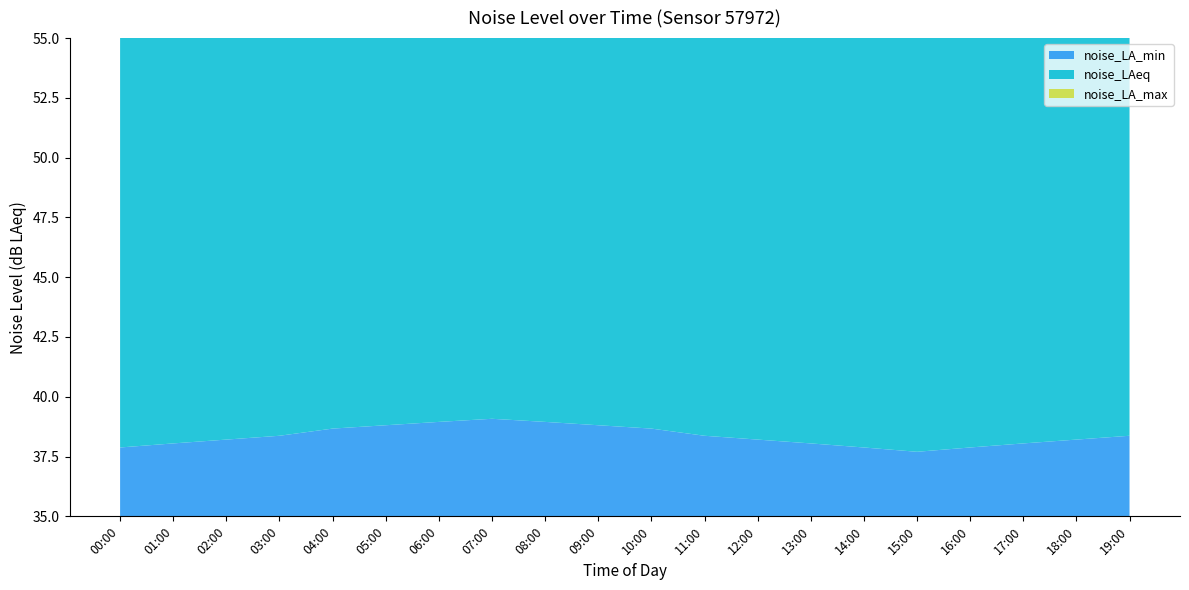

Reading left to right, what are all the values shown in this chart?

noise_LA_min: 37.9	38.0	38.2	38.4	38.7	38.8	39.0	39.1	39.0	38.8	38.7	38.4	38.2	38.0	37.9	37.7	37.9	38.0	38.2	38.4
noise_LAeq: 40.0	40.0	40.0	40.0	40.0	40.0	40.0	40.0	40.0	40.0	40.0	40.0	40.0	39.9	40.1	39.9	39.9	39.9	39.8	39.8
noise_LA_max: 41.7	41.5	41.6	50.6	41.8	41.6	41.8	41.7	41.9	41.7	41.8	41.8	41.7	45.5	42.7	41.8	41.6	41.5	48.9	41.8